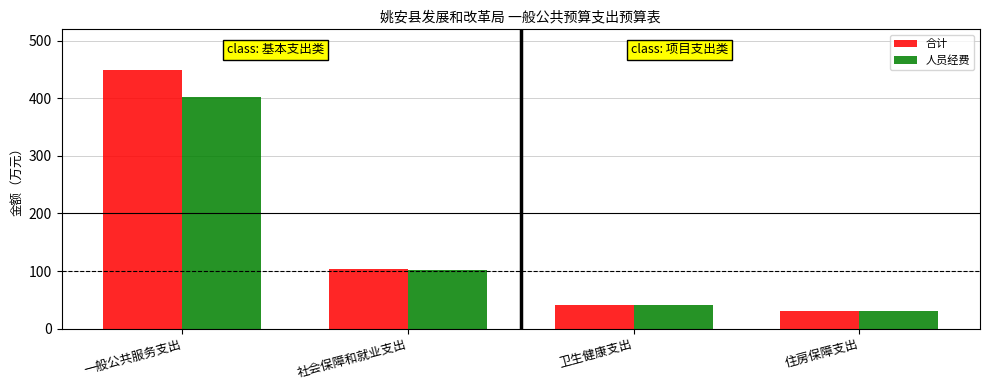

Where is 合计 nearest to the value 239?

社会保障和就业支出